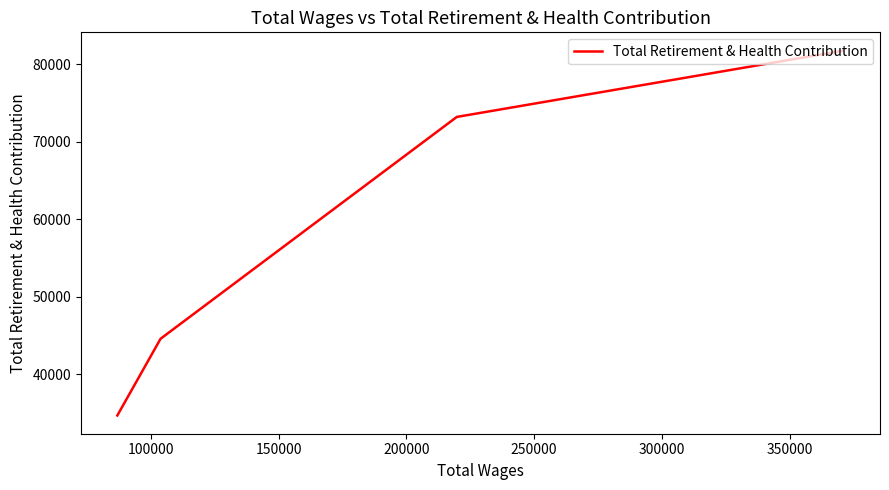

How many lines are shown in the chart?

1